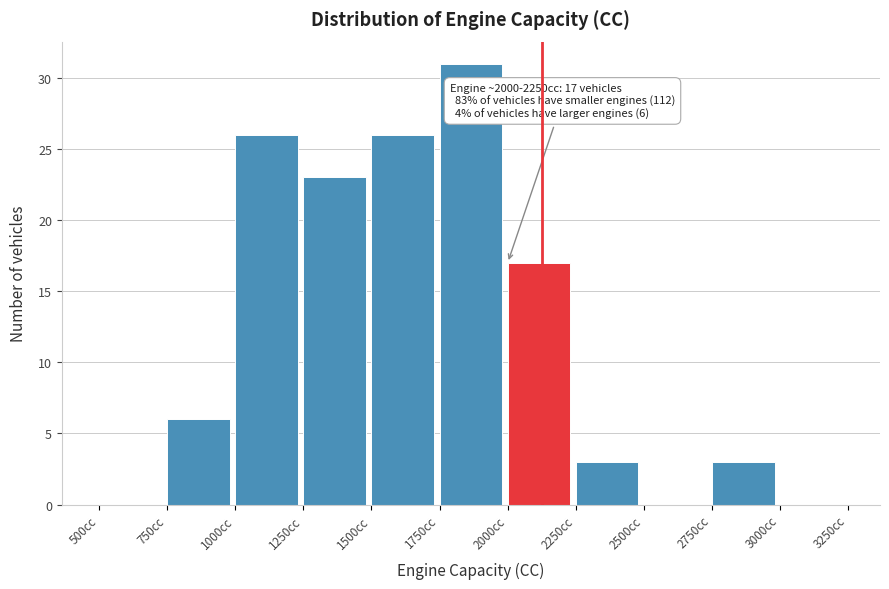

Over which range of the x-axis is the bar tallest?

1750 to 2000